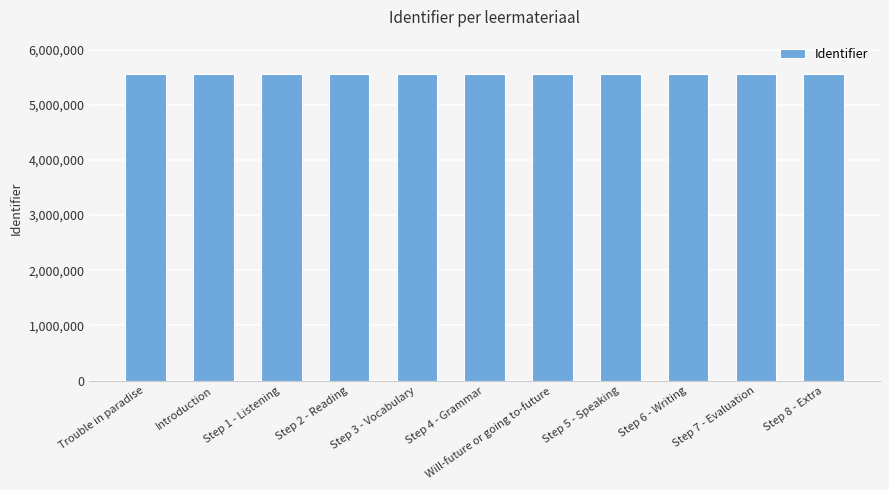

True or false: the data shows 5561753 at Step 3 - Vocabulary.

True